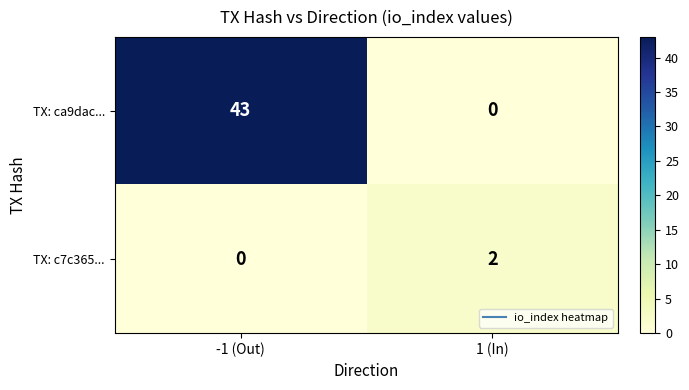

At which label is TX: ca9dac... closest to 21?

1 (In)